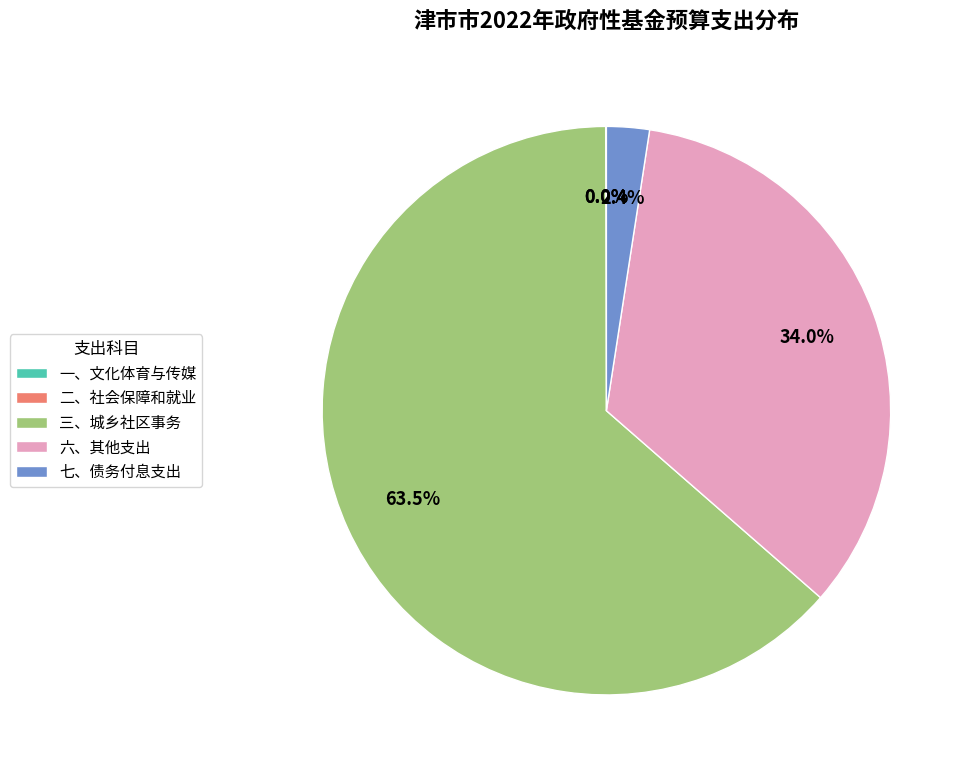

What is the ratio of the value at 三、城乡社区事务 to the value at 六、其他支出?

1.9